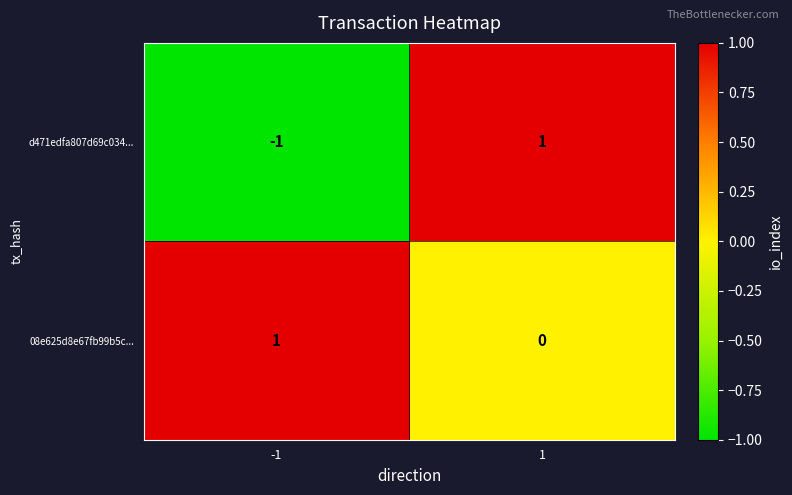

The value of d471edfa807d69c034... at -1 is -1. True or false?

True